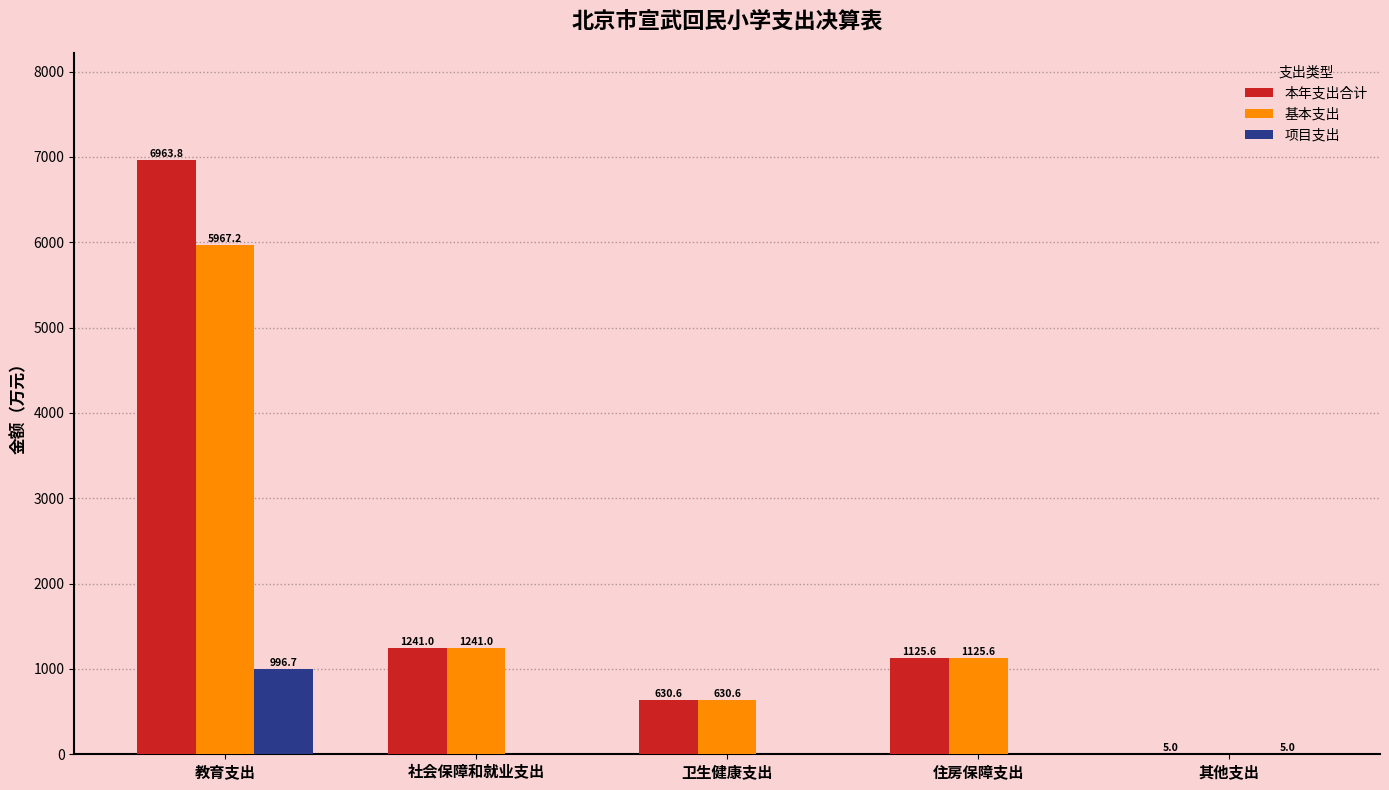

What is the total value across all series at 其他支出?

10.0